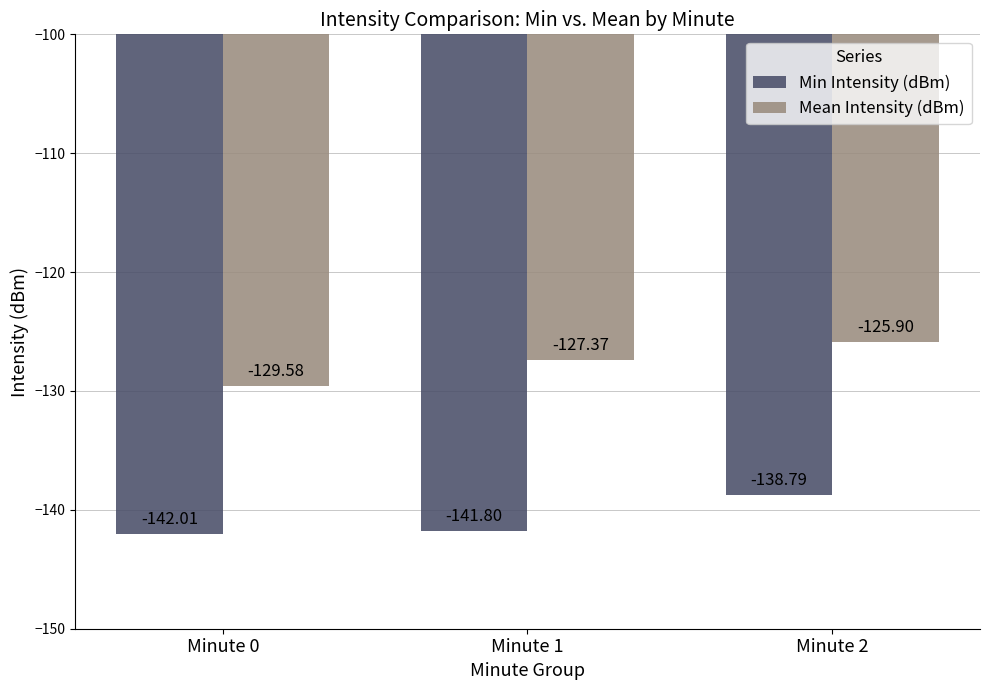

How many categories are shown in the chart?

3